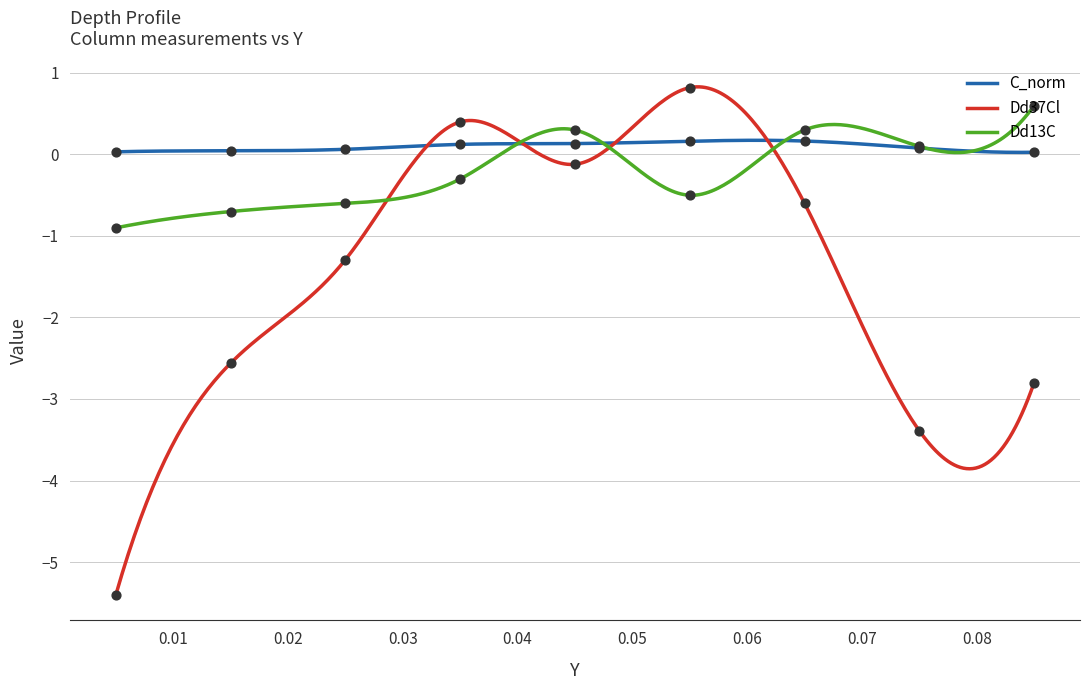

Which series reaches the maximum Y coordinate?

Dd37Cl